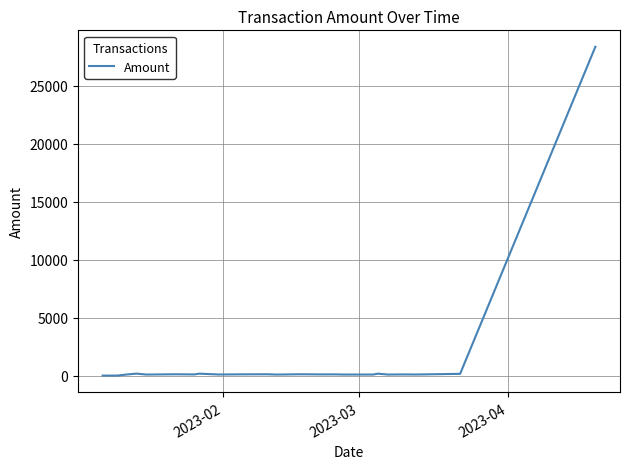

What is the difference between the maximum and minimum values?

28333.8